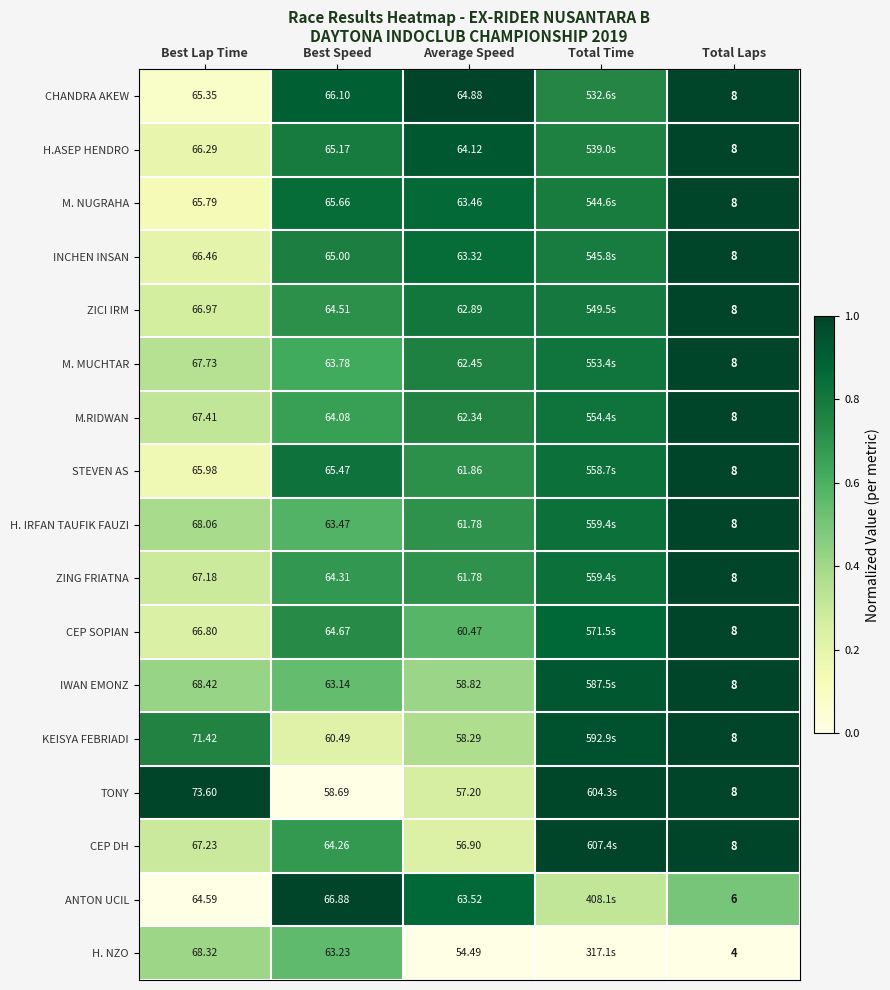

Rank the series at Best Speed from highest to lowest value.

ANTON UCIL, CHANDRA AKEW, M. NUGRAHA, STEVEN AS, H.ASEP HENDRO, INCHEN INSAN, CEP SOPIAN, ZICI IRM, ZING FRIATNA, CEP DH, M.RIDWAN, M. MUCHTAR, H. IRFAN TAUFIK FAUZI, H. NZO, IWAN EMONZ, KEISYA FEBRIADI, TONY